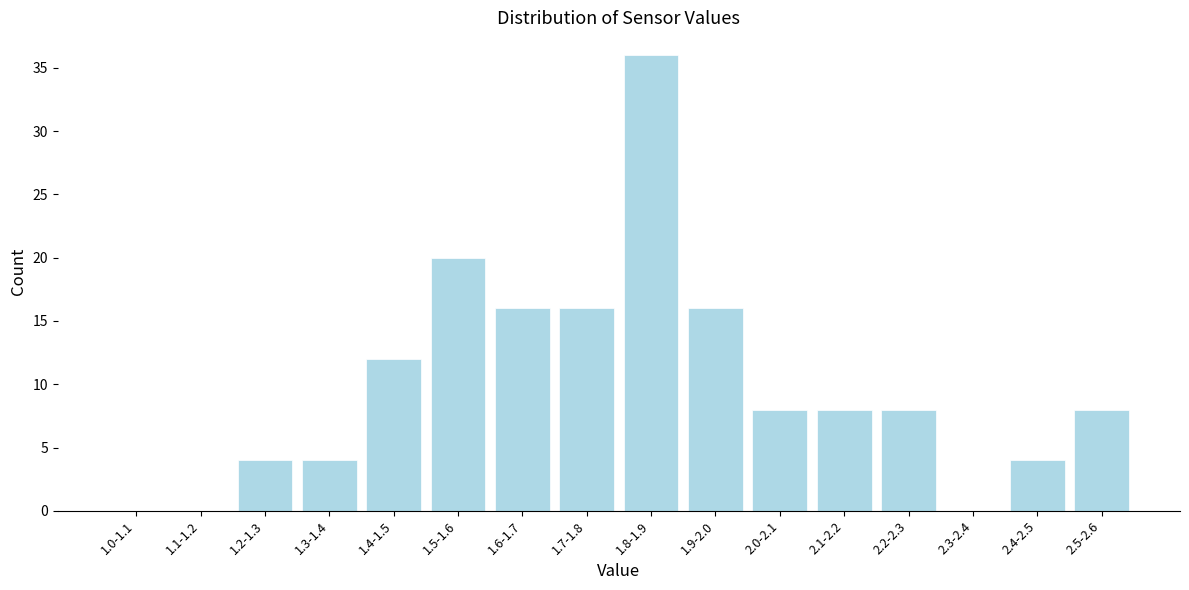

Reading left to right, list all the values displayed in this chart.

1.0-1.1=0	1.1-1.2=0	1.2-1.3=4	1.3-1.4=4	1.4-1.5=12	1.5-1.6=20	1.6-1.7=16	1.7-1.8=16	1.8-1.9=36	1.9-2.0=16	2.0-2.1=8	2.1-2.2=8	2.2-2.3=8	2.3-2.4=0	2.4-2.5=4	2.5-2.6=8